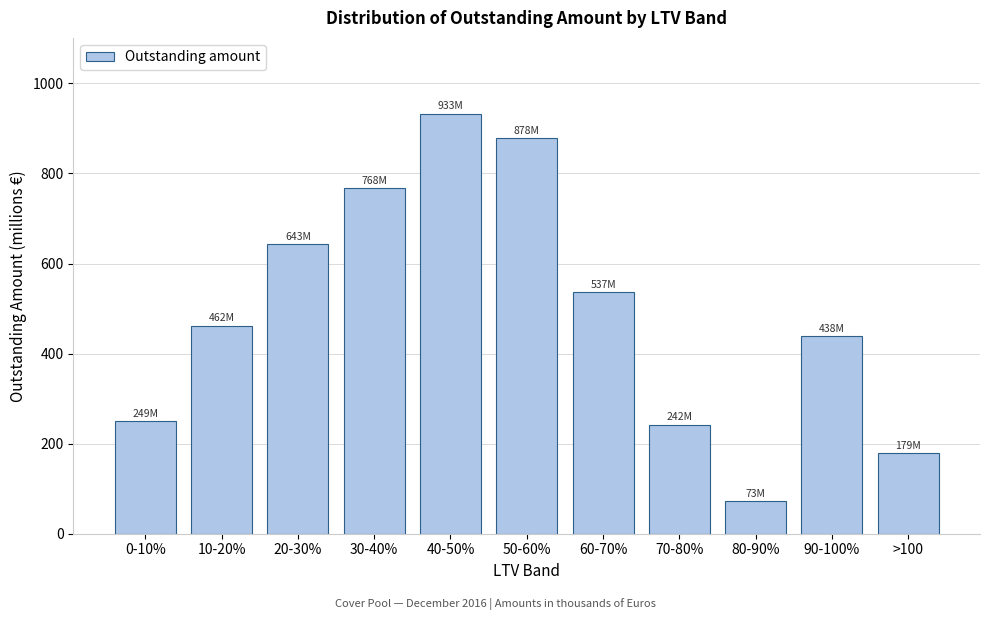

Reading left to right, extract all data points from this chart.

0-10%=249.2	10-20%=462.0	20-30%=643.1	30-40%=768.0	40-50%=933.1	50-60%=878.5	60-70%=537.0	70-80%=242.3	80-90%=72.6	90-100%=438.3	>100=179.0